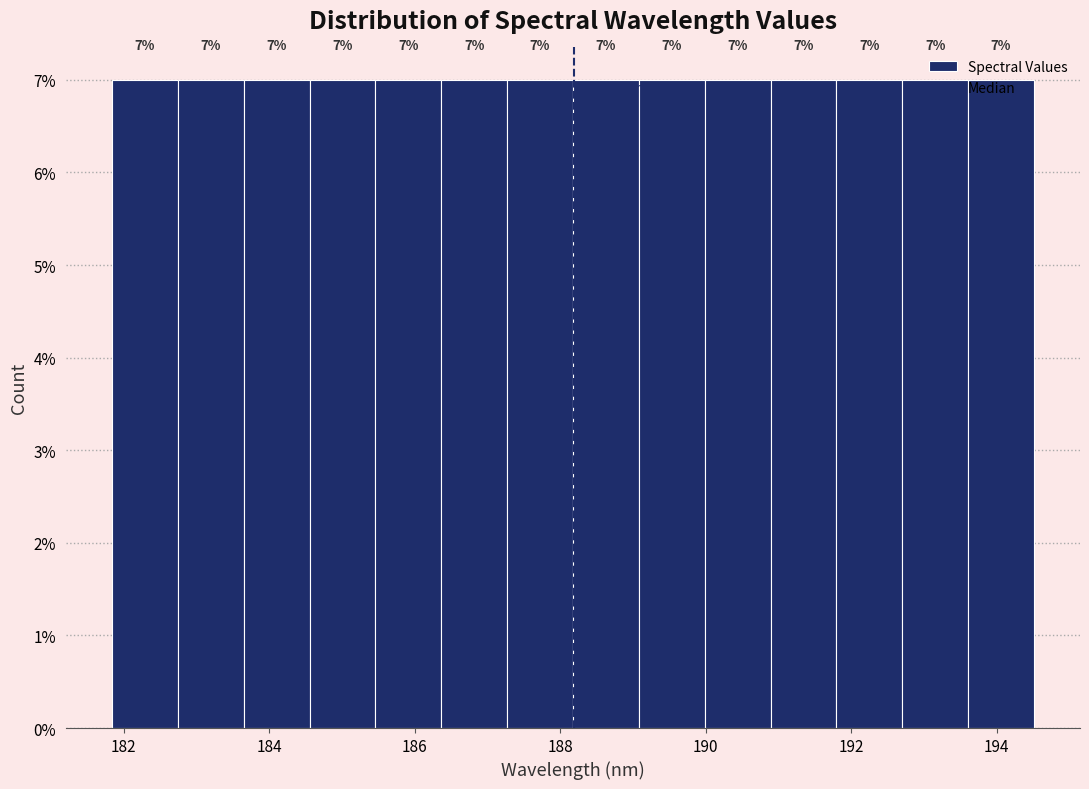

Reading left to right, list every bar in this chart as the range it spans on the x-axis followed by its height. The bar edges are not printed on the chart, so give them approximately, as read against the axis.

181.8 to 182.8: 7
182.8 to 183.6: 7
183.6 to 184.6: 7
184.6 to 185.4: 7
185.4 to 186.4: 7
186.4 to 187.2: 7
187.2 to 188.2: 7
188.2 to 189.0: 7
189.0 to 190.0: 7
190.0 to 190.8: 7
190.8 to 191.8: 7
191.8 to 192.8: 7
192.8 to 193.6: 7
193.6 to 194.6: 7